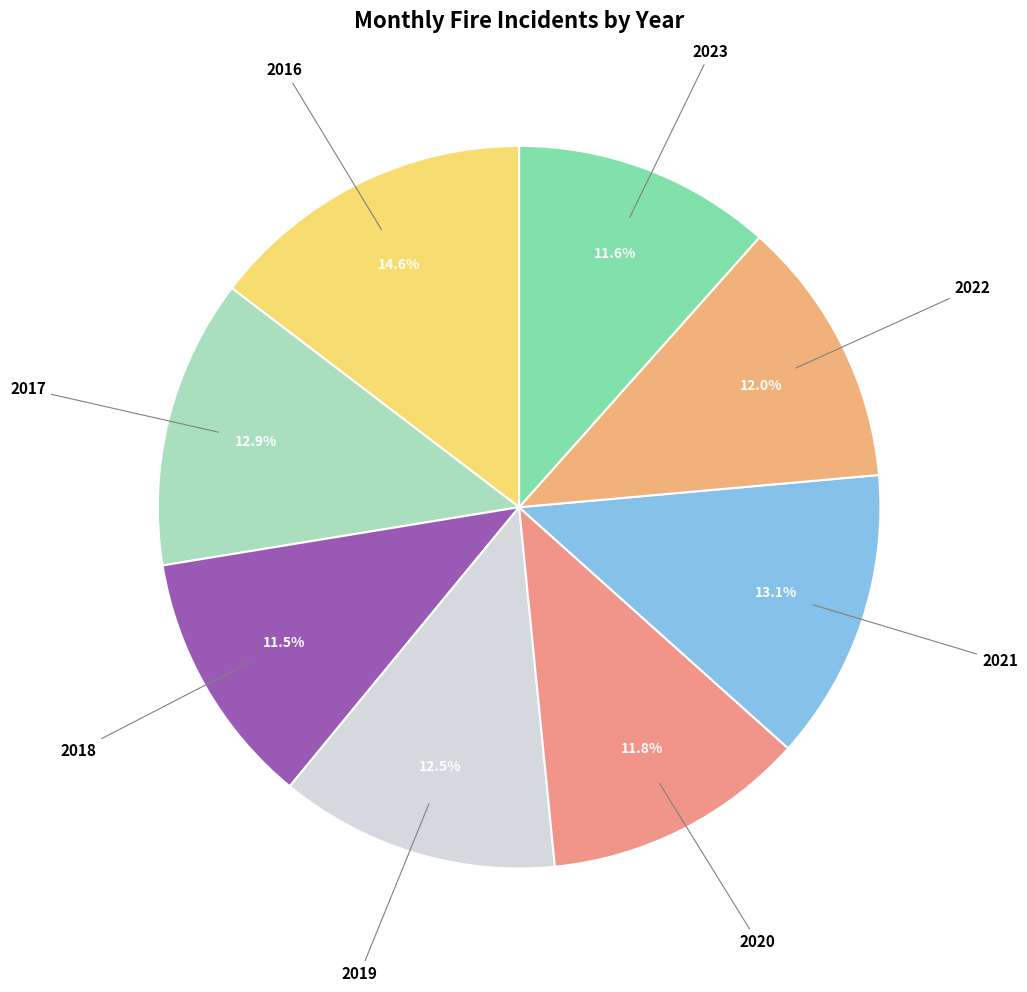

Rank the categories by value from lowest to highest.

2018, 2023, 2020, 2022, 2019, 2017, 2021, 2016